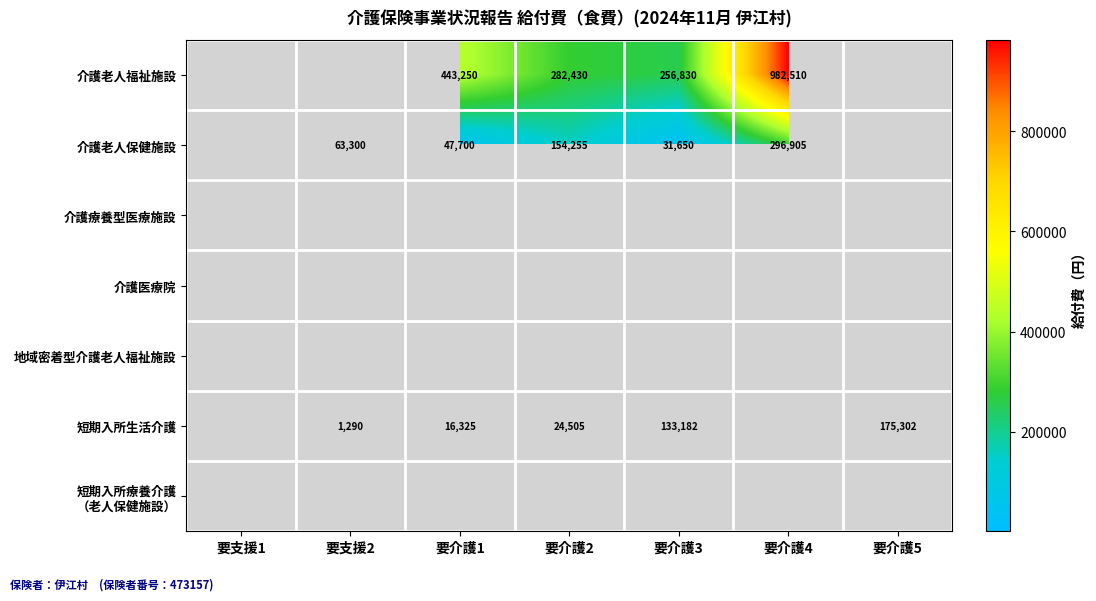

True or false: 介護老人保健施設 has a value of 47700 at 要介護1.

True